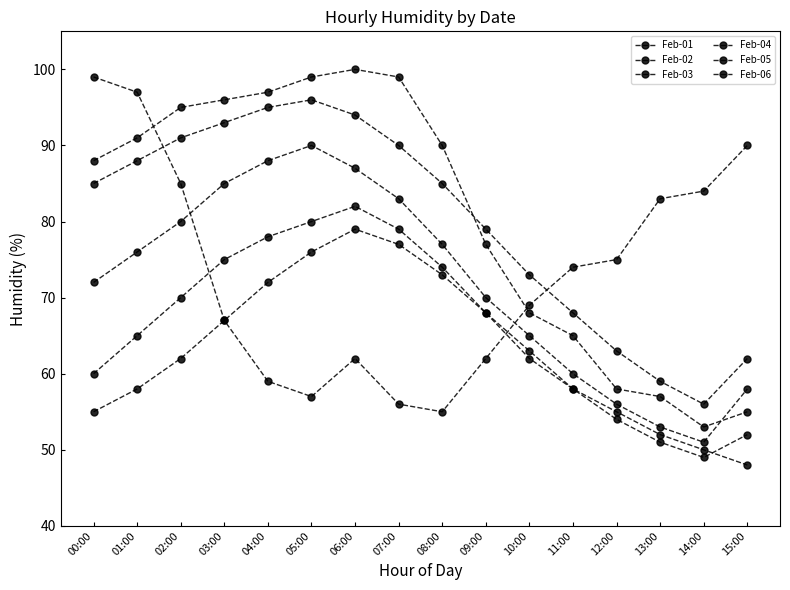

Count the number of categories in the chart.

16